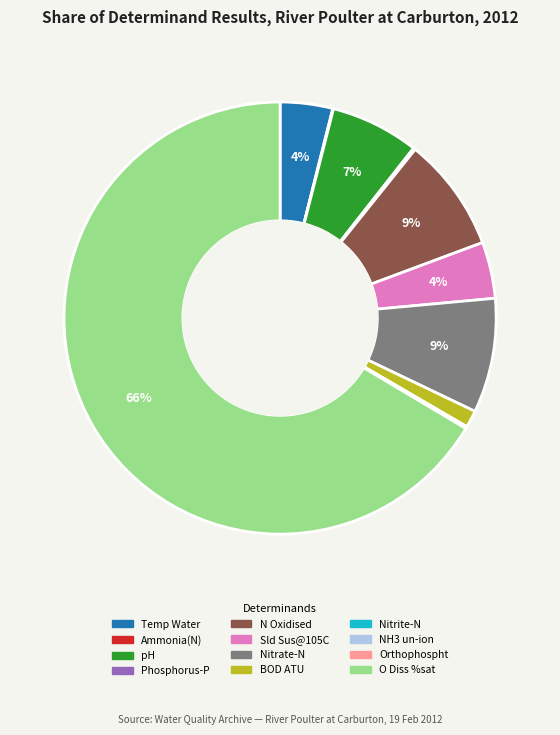

Is it true that pH is 1% of the pie?

False